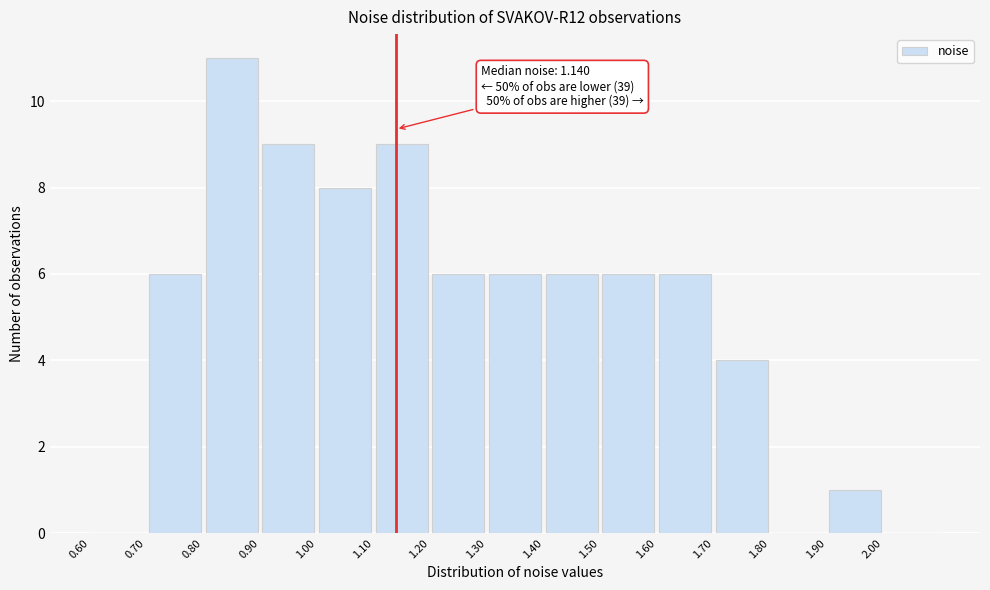

Over which range of the x-axis is the bar tallest?

0.8 to 0.9